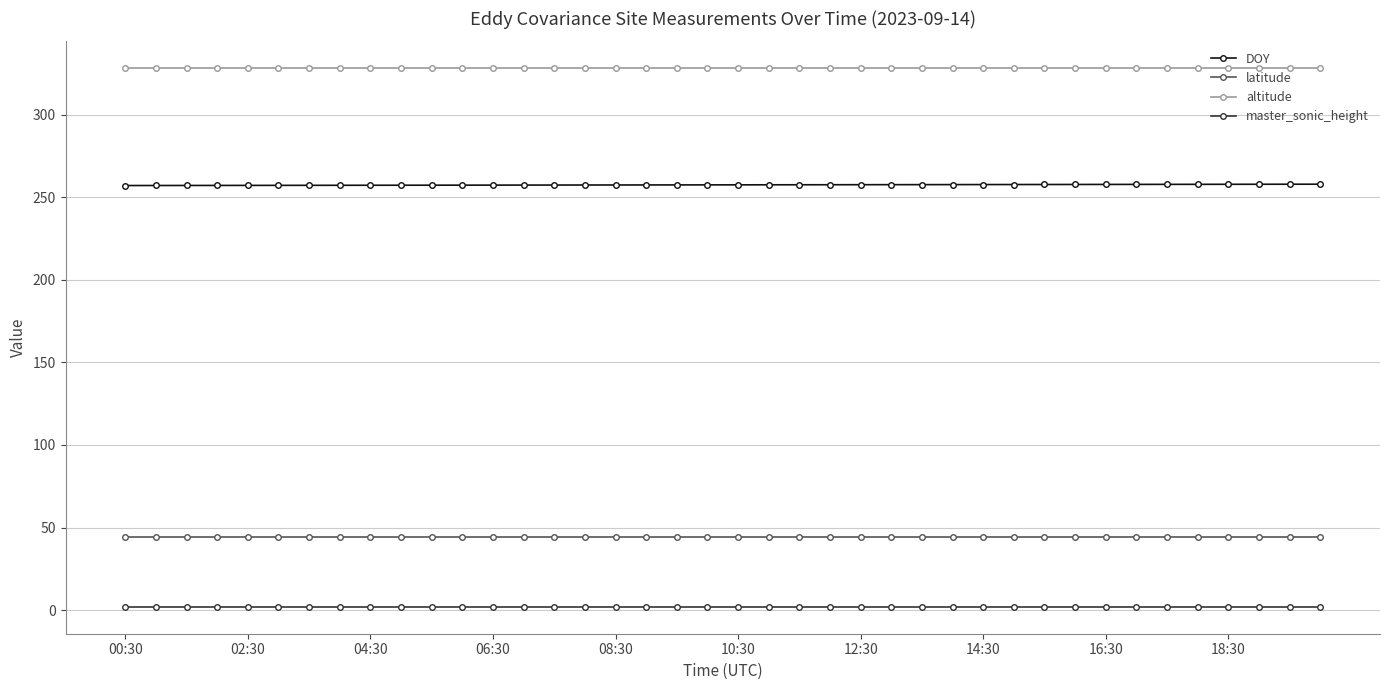

What is the average value of the latitude series?

44.1